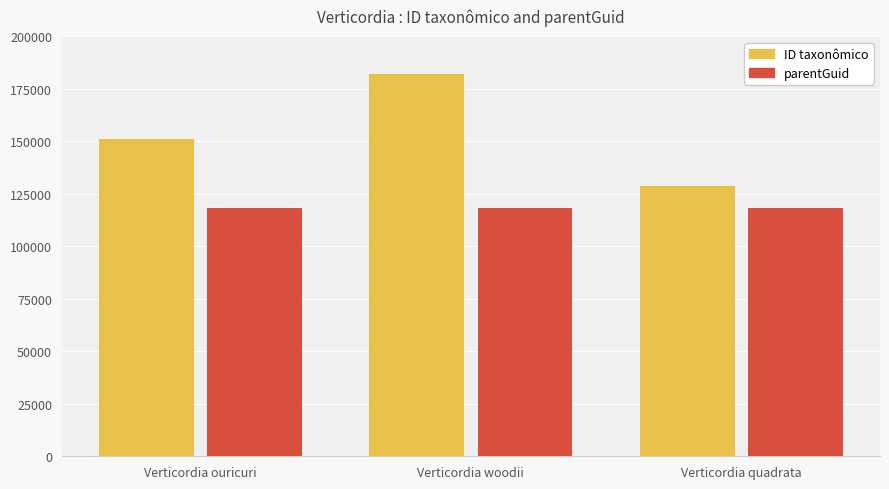

True or false: parentGuid has a value of 118282 at Verticordia ouricuri.

True